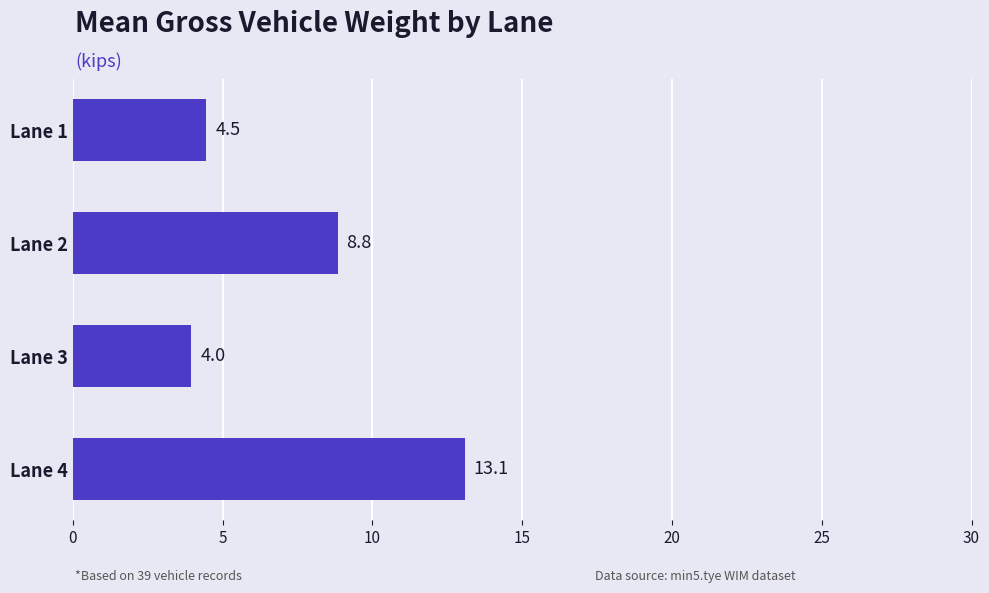

At which label is the value closest to 8?

Lane 2